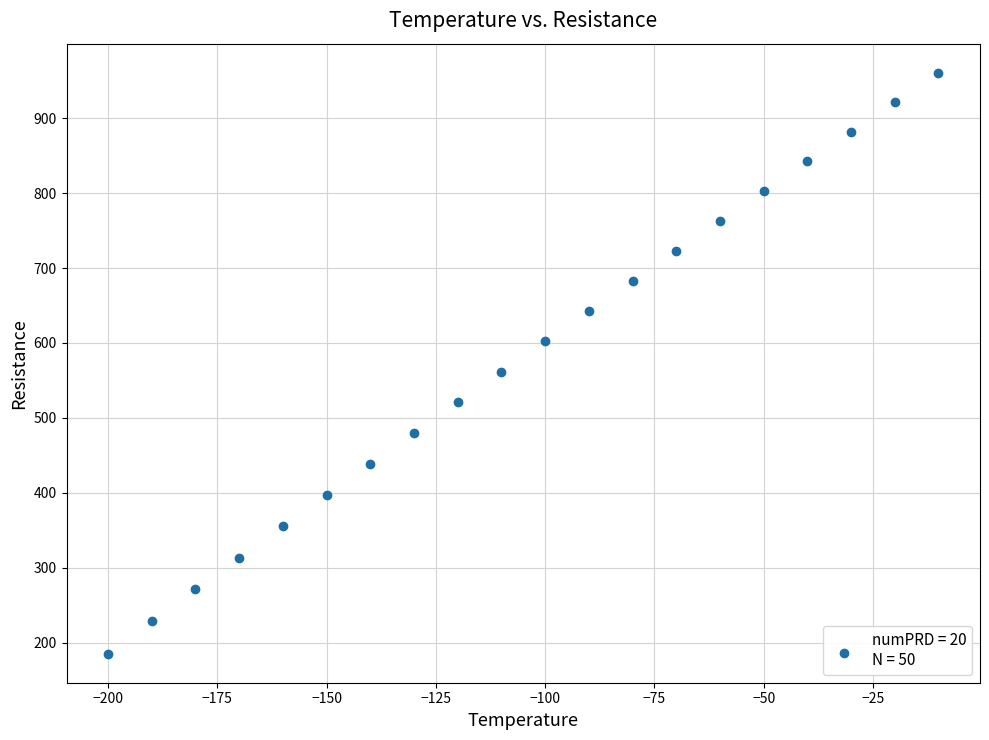

What Y value in the scatter plot is closest to 573?

561.9